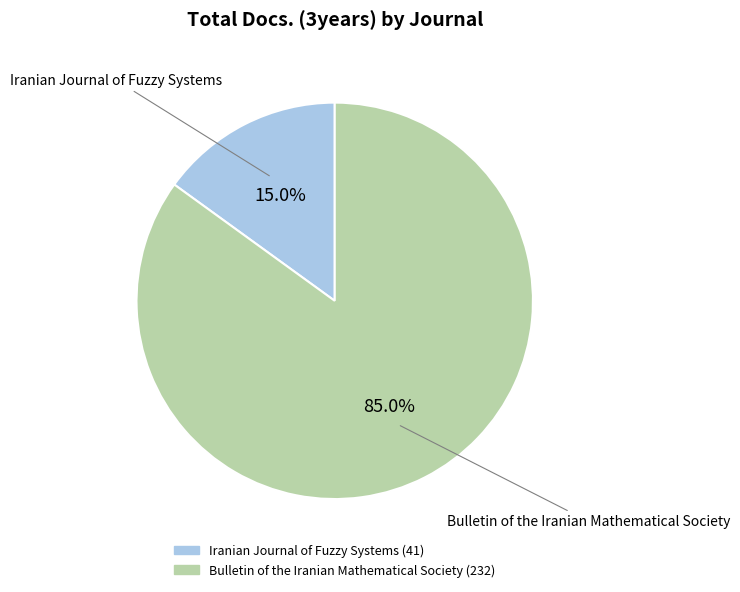

How much of the chart is everything except Bulletin of the Iranian Mathematical Society?

15.0%